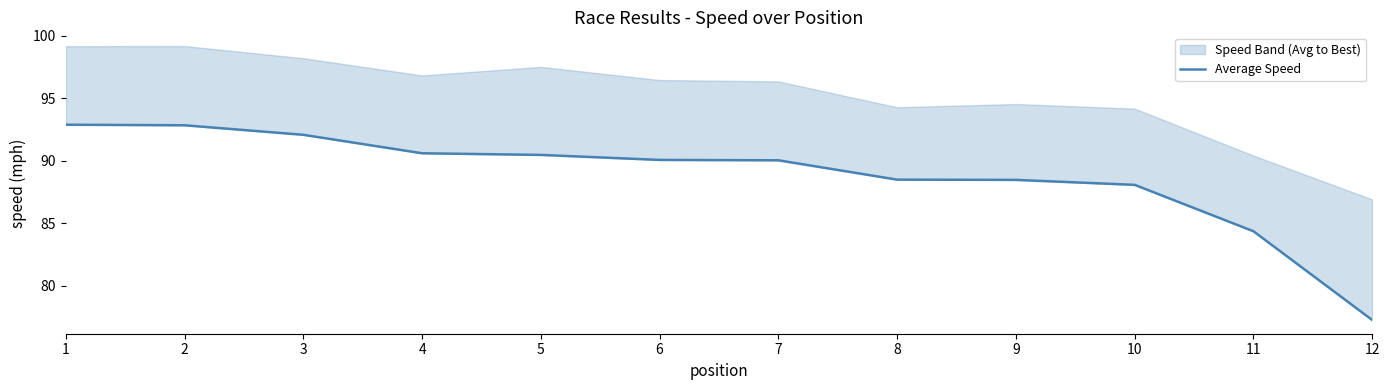

Which has a higher value, 10 or 1?

1